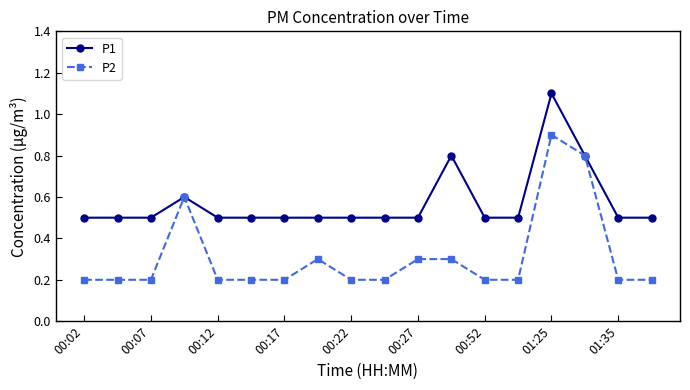

What are all the series names shown in the legend?

P1, P2